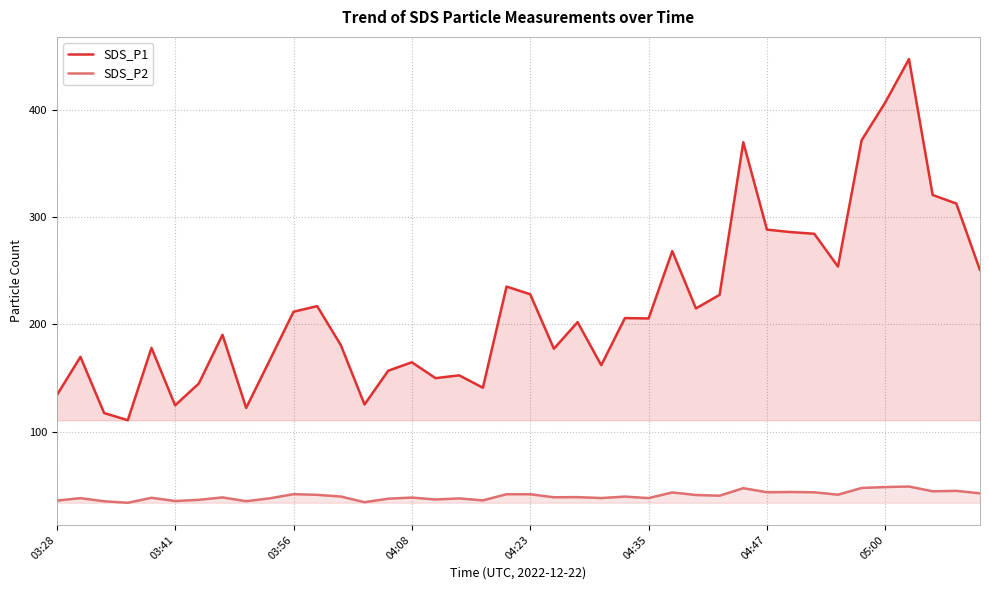

Between 21 and 23, which series saw the biggest shift?

SDS_P1